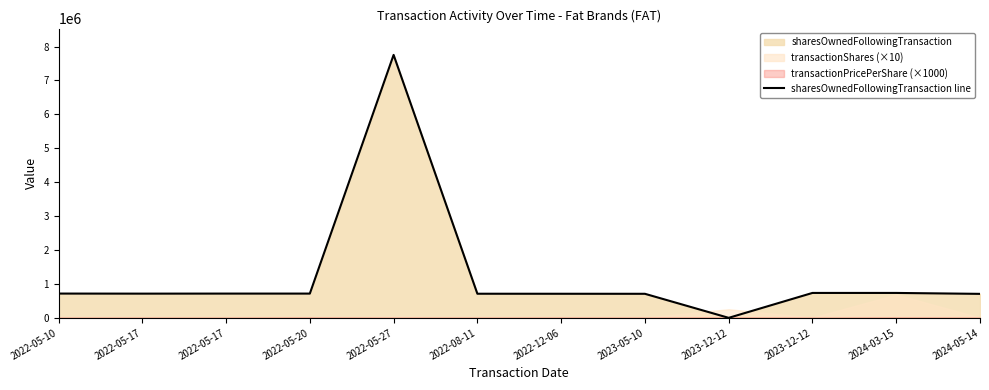

What is the difference between the values at 2022-05-17 and 2024-03-15?

20683